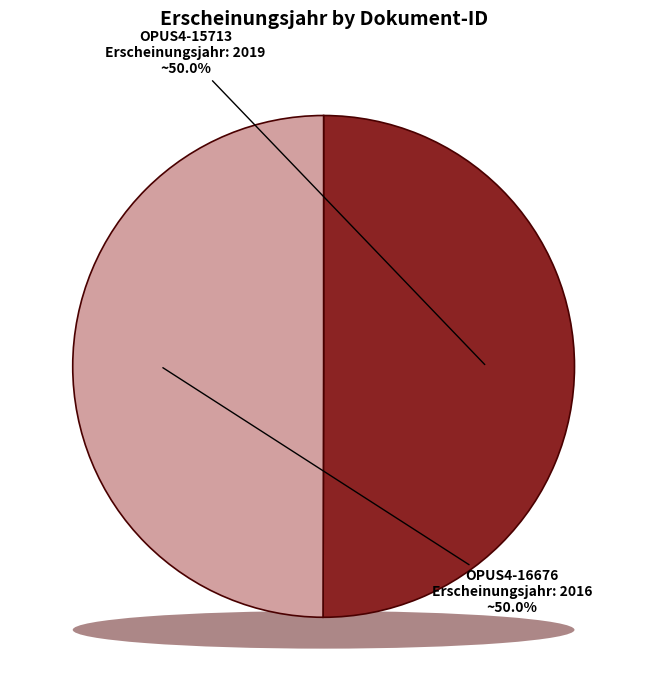

What portion of the pie excludes OPUS4-15713?

50.0%